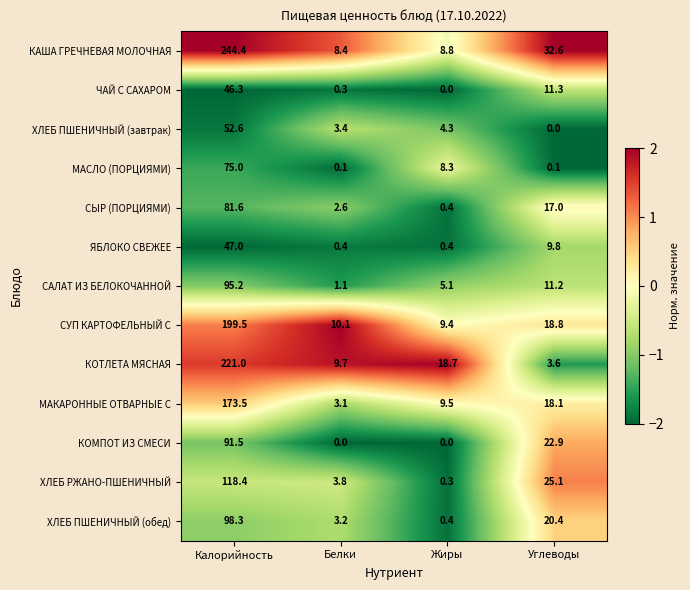

How many data points does each series have?

4